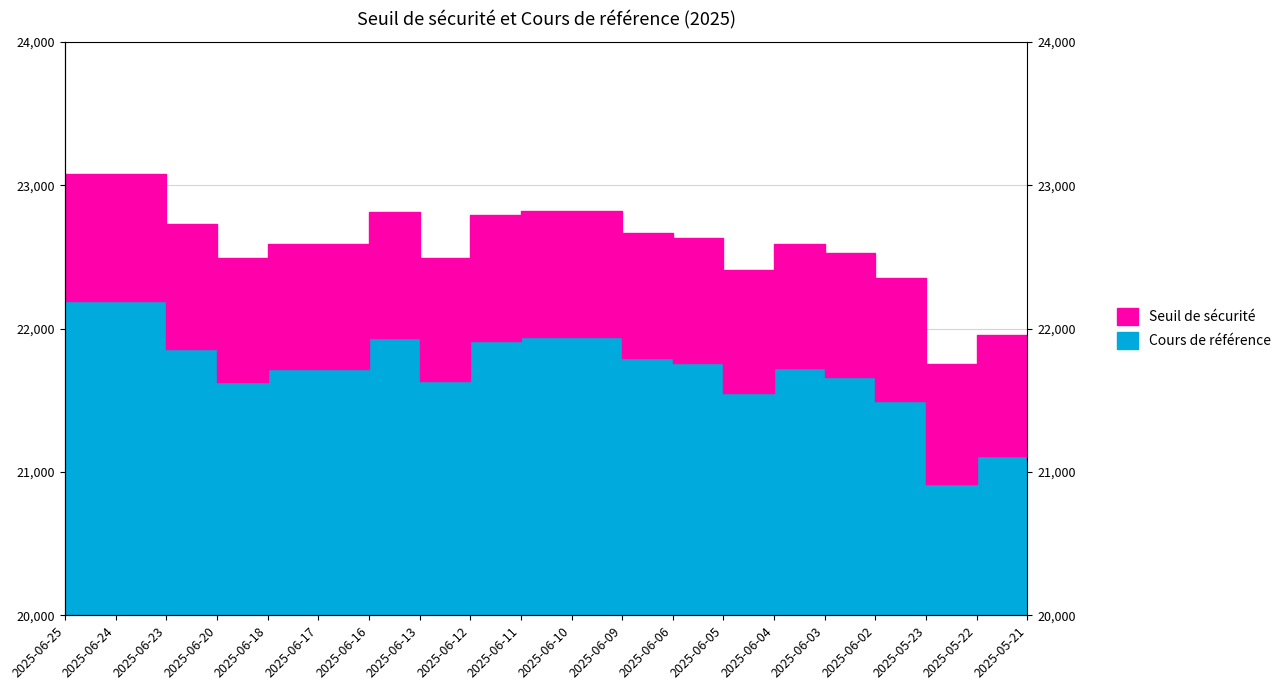

How many lines are shown in the chart?

2